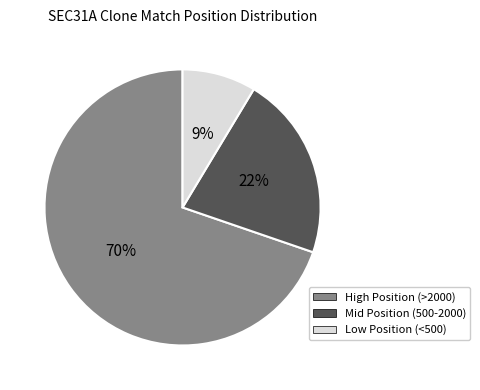

Count the number of slices in the pie.

3